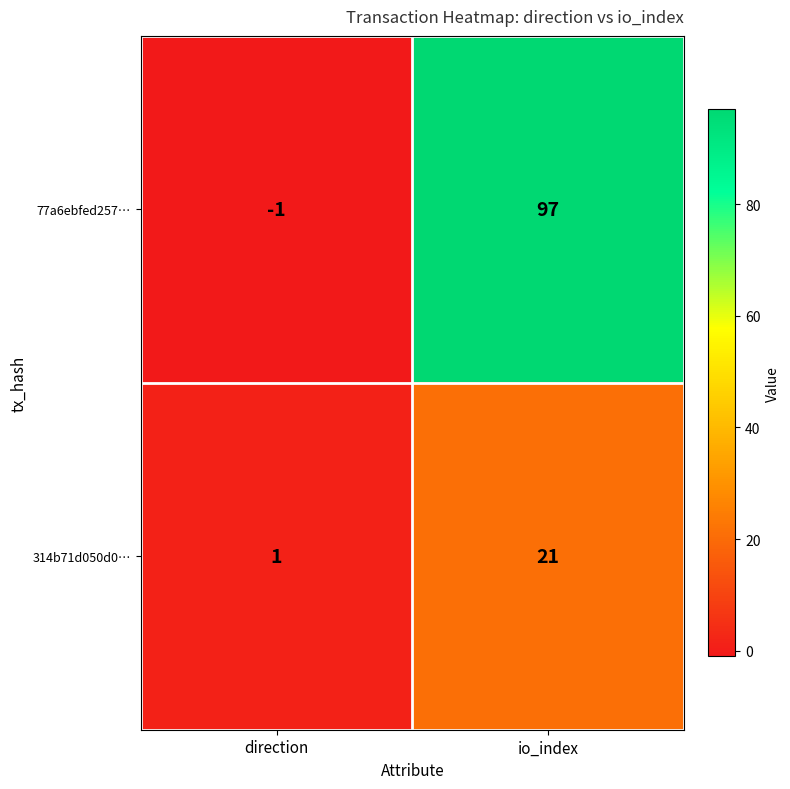

At how many categories does at least one series exceed 10?

1